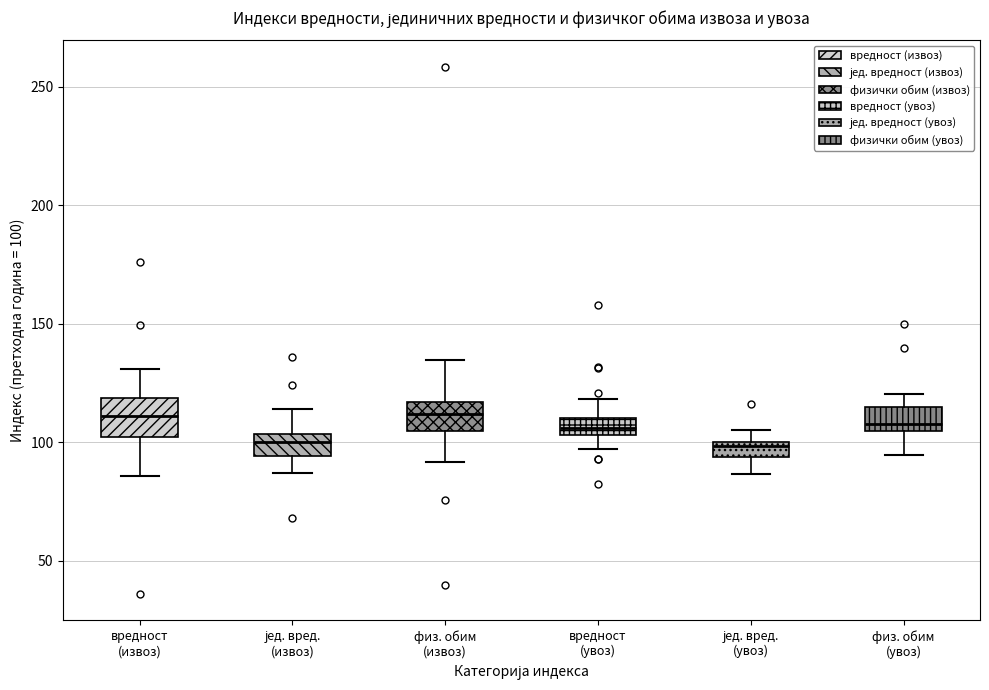

Where is the lower edge of the box for јед. вред. (увоз) on the y-axis? The values are not printed on the chart, so give them approximately, as read against the axis.

95